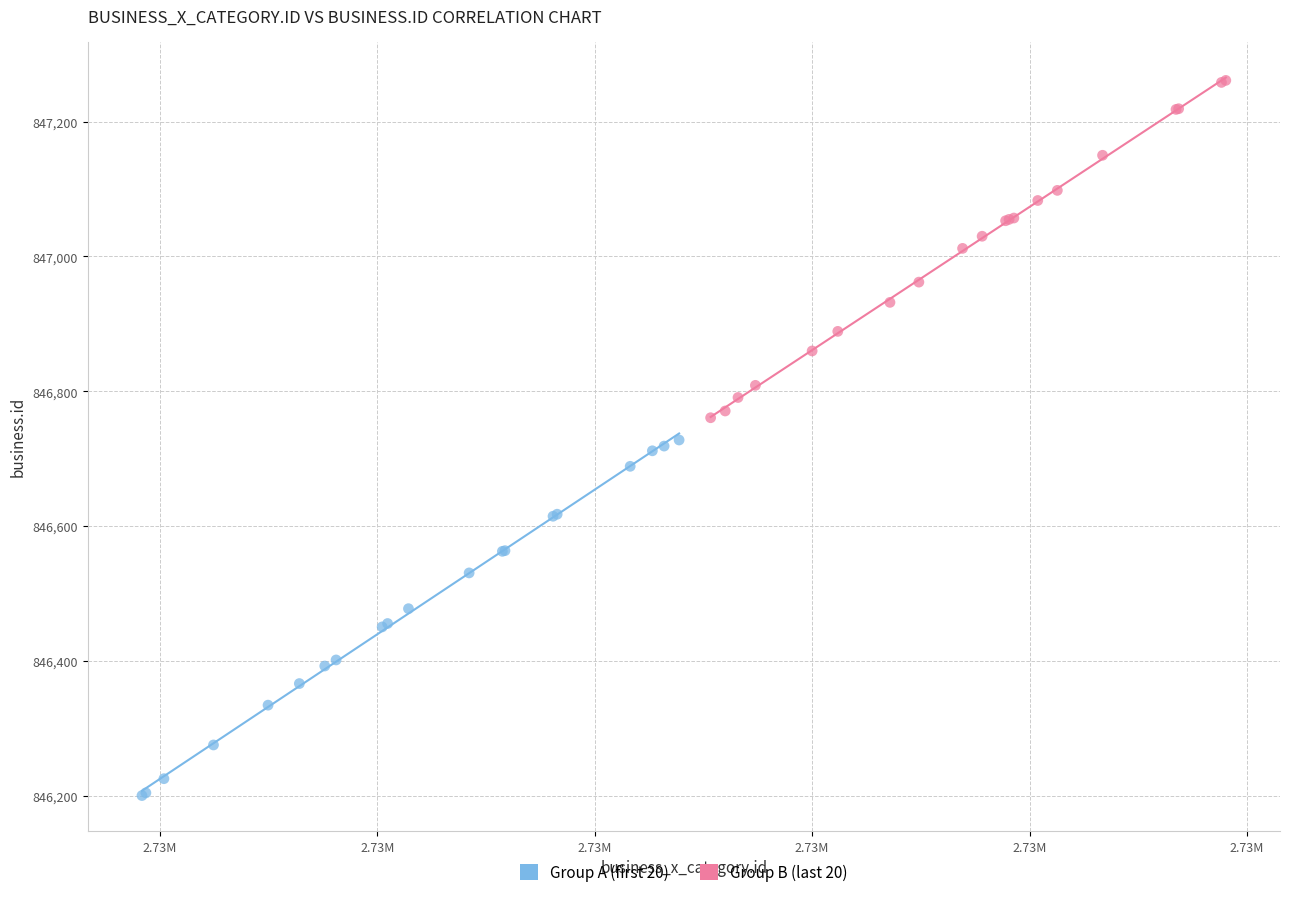

Which series has the largest Y range (max minus min)?

Group A (first 20)